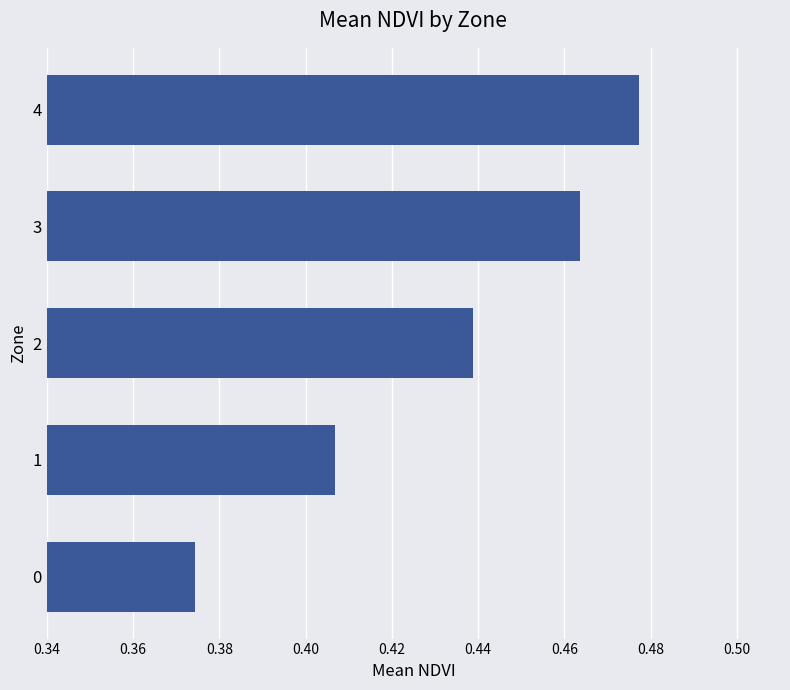

Is it true that the value at 4 is 0.3?

False